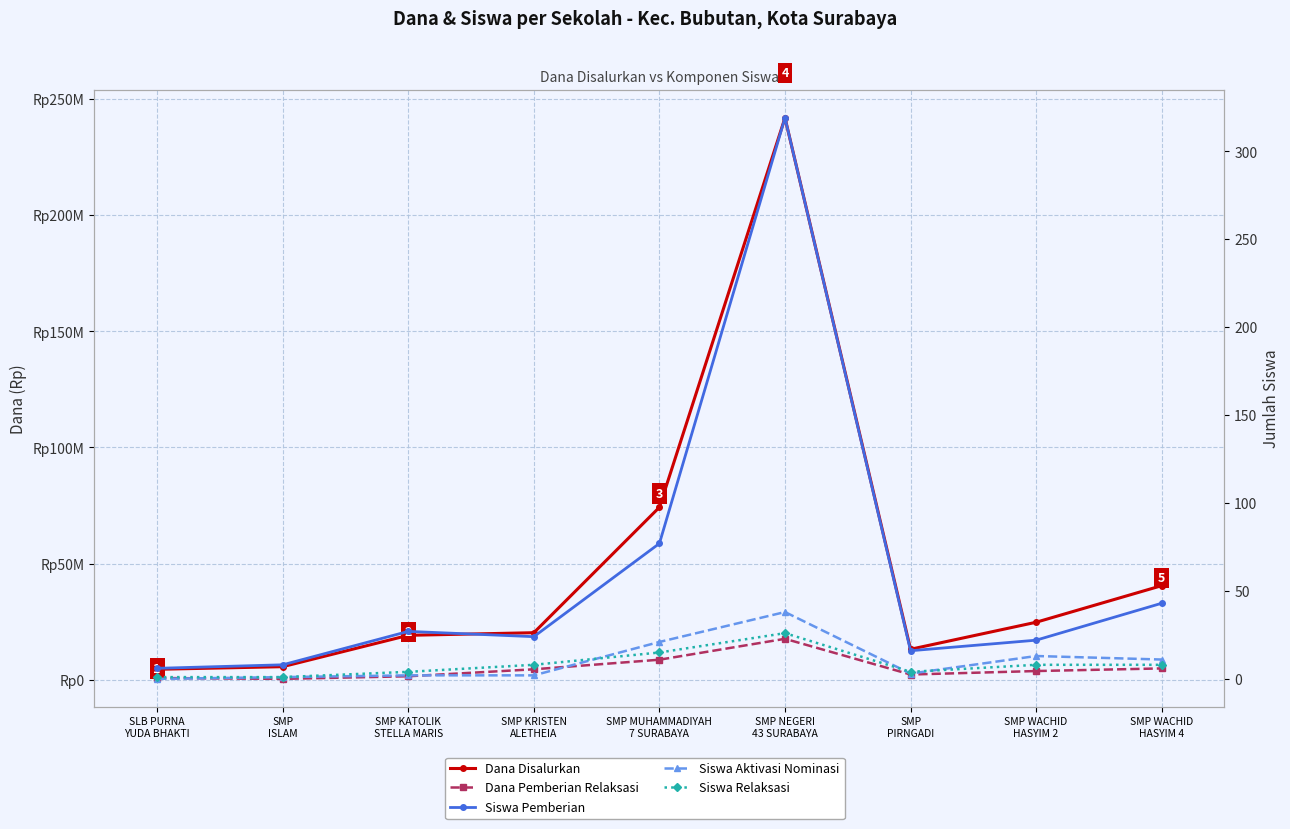

What is the label of the 3rd point from the right?

SMP
PIRNGADI